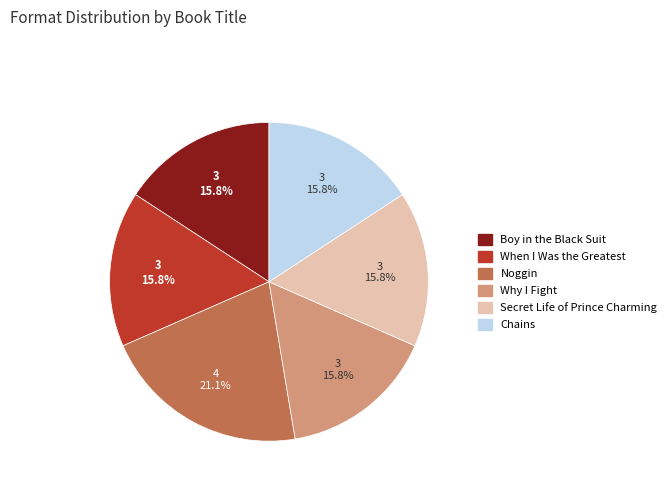

Approximately how many times larger is the value at Chains compared to Boy in the Black Suit?

1.0